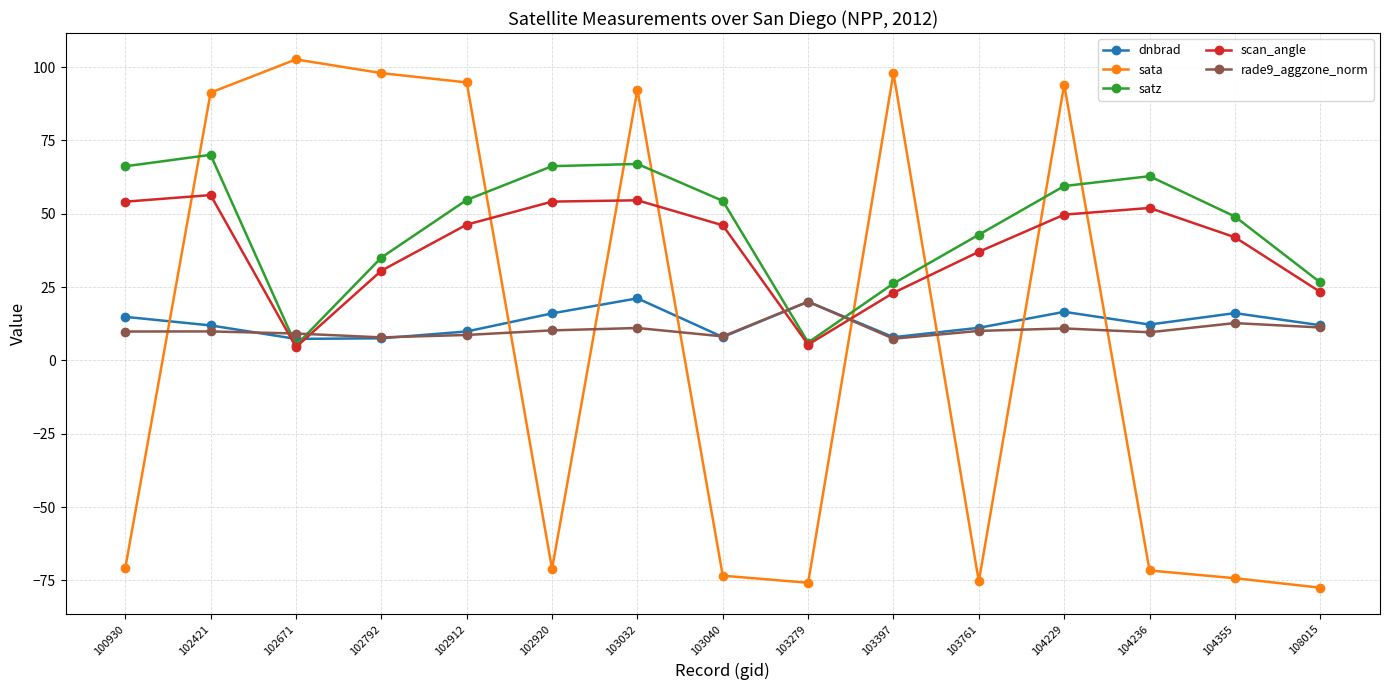

What is the lowest value of the dnbrad series?

7.3